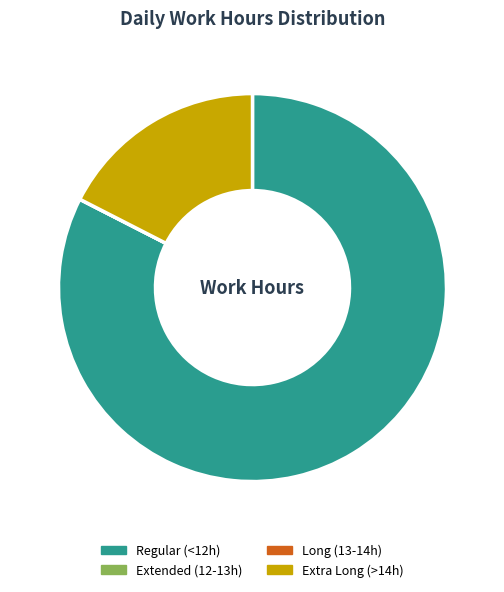

Which category has the biggest portion of the pie?

Regular (<12h)